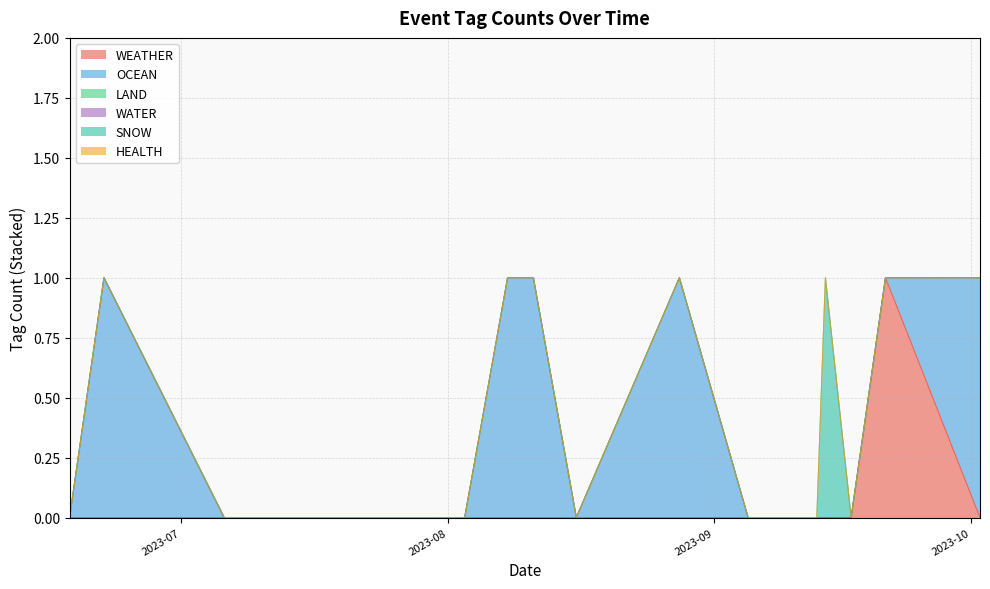

True or false: OCEAN has a value of 0 at 2023-07-14.

True